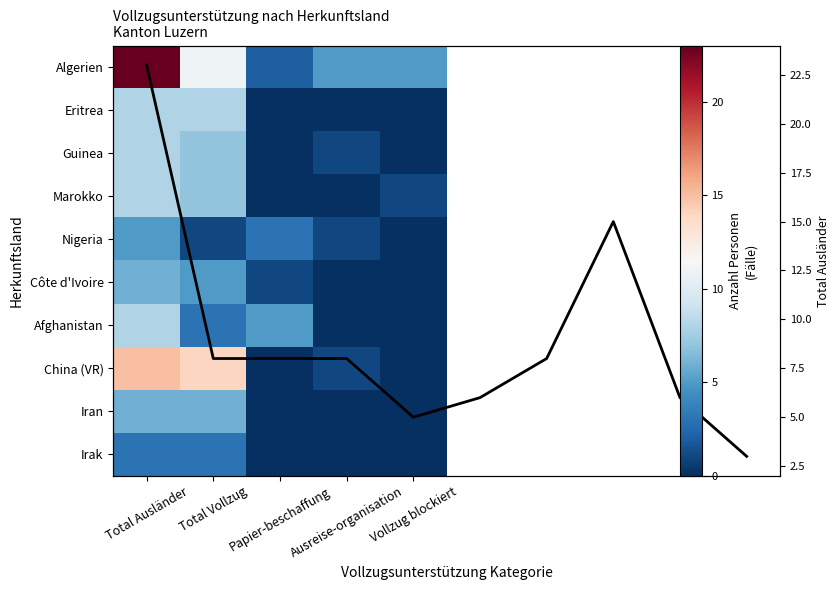

Is it true that Algerien equals 2 at Papier-beschaffung?

True